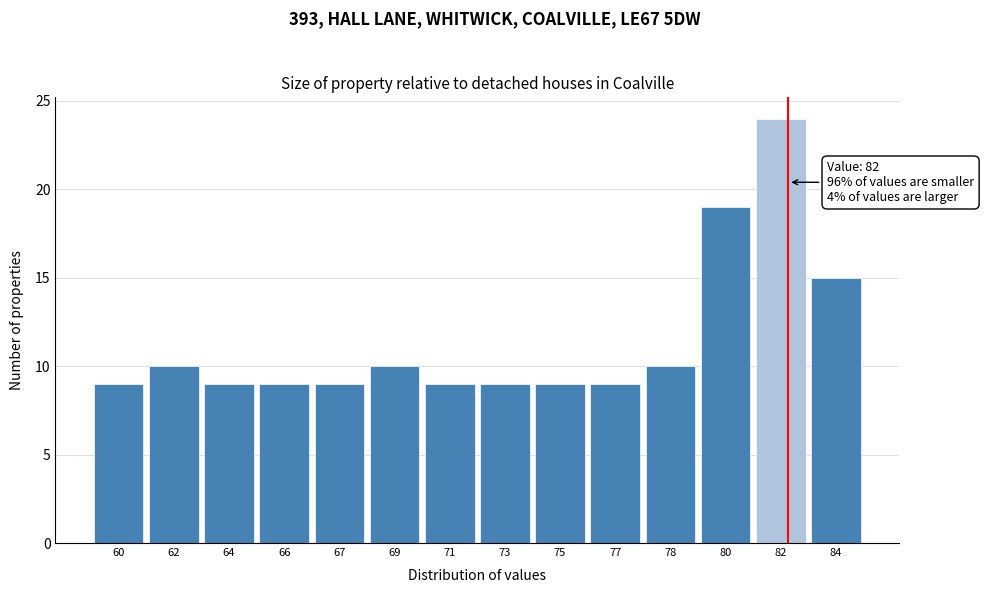

Reading right to left, extract all data points from this chart.

84=15	82=24	80=19	78=10	77=9	75=9	73=9	71=9	69=10	67=9	66=9	64=9	62=10	60=9